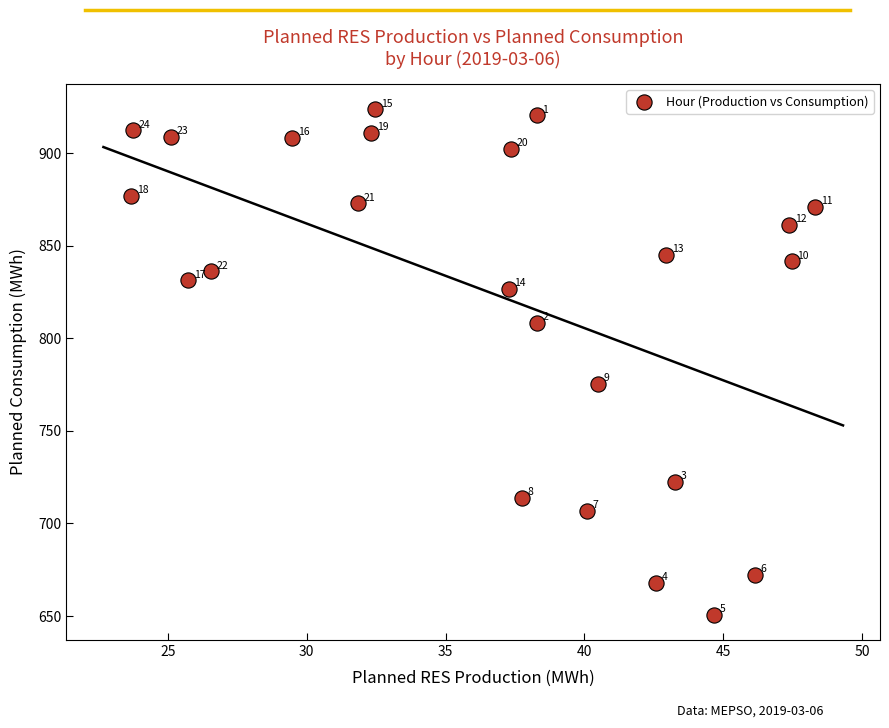

What Y value in the scatter plot is closest to 787?

775.3